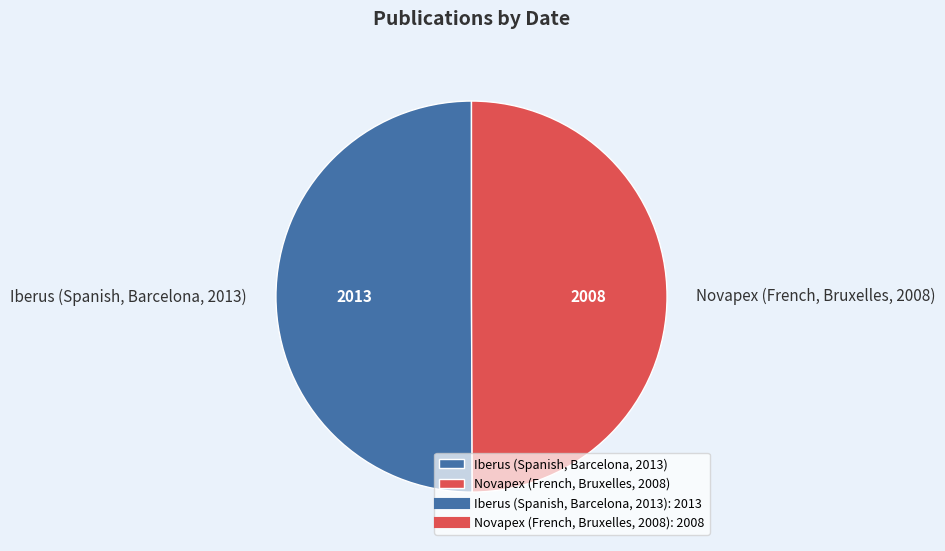

True or false: Iberus (Spanish, Barcelona, 2013) accounts for 50% of the total.

True